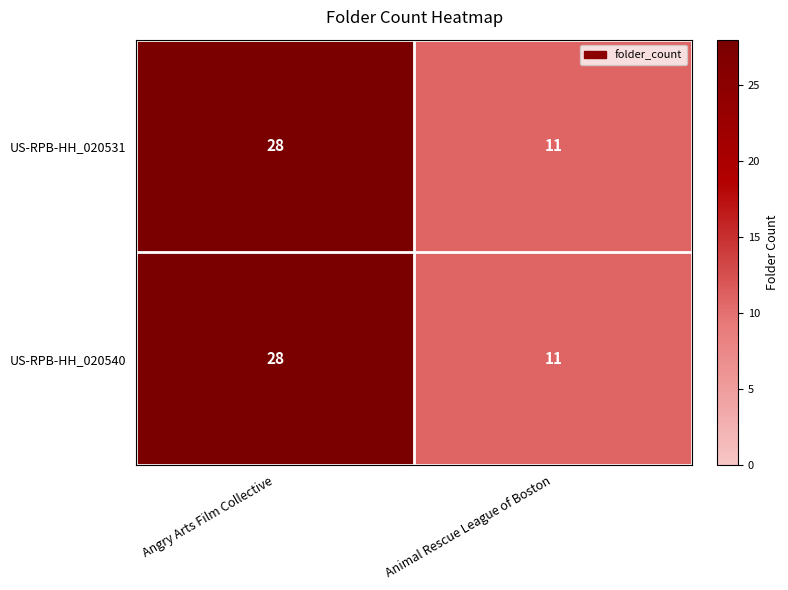

What is the difference between the US-RPB-HH_020540 values at Animal Rescue League of Boston and Angry Arts Film Collective?

17